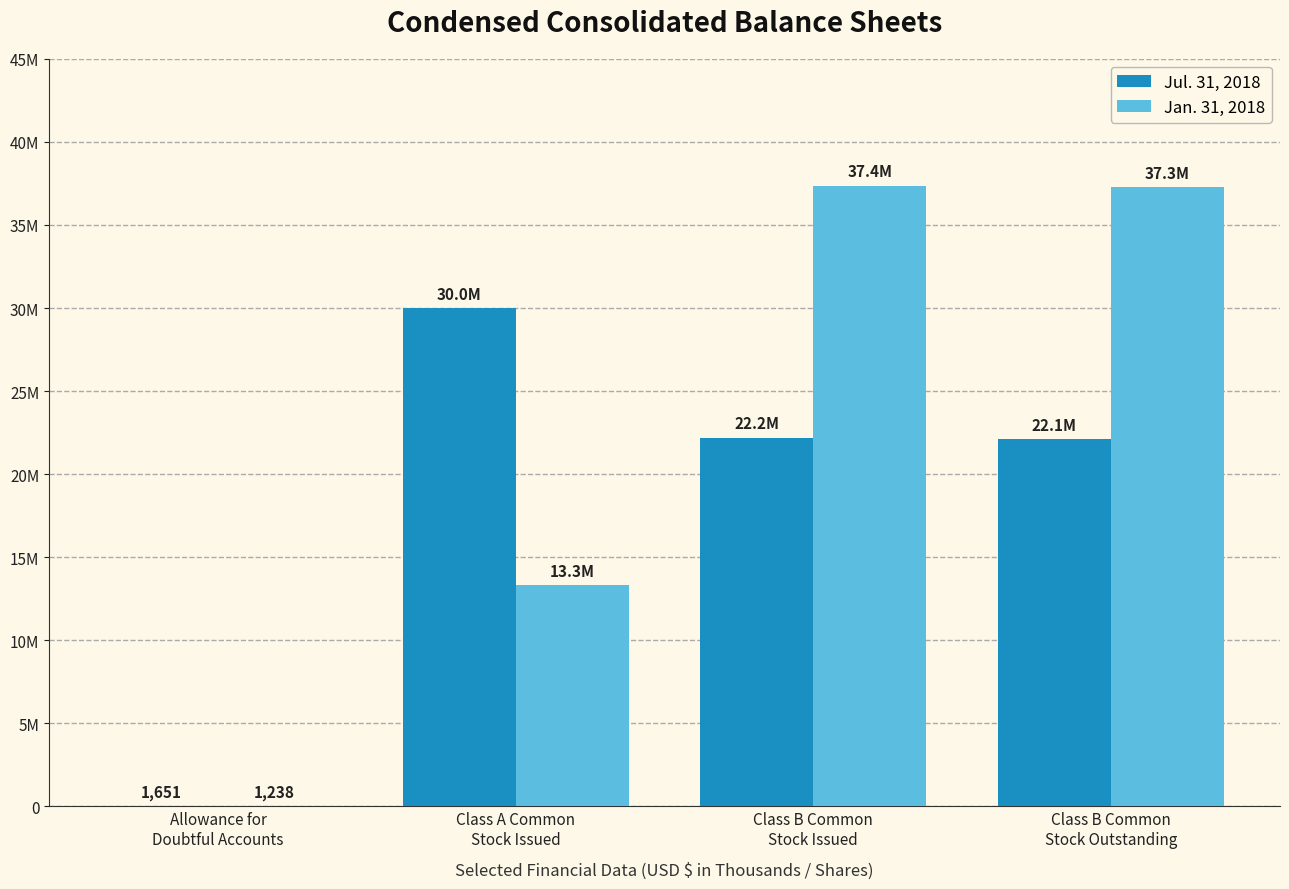

At Class A Common
Stock Issued, list the series in order from smallest to largest.

Jan. 31, 2018, Jul. 31, 2018